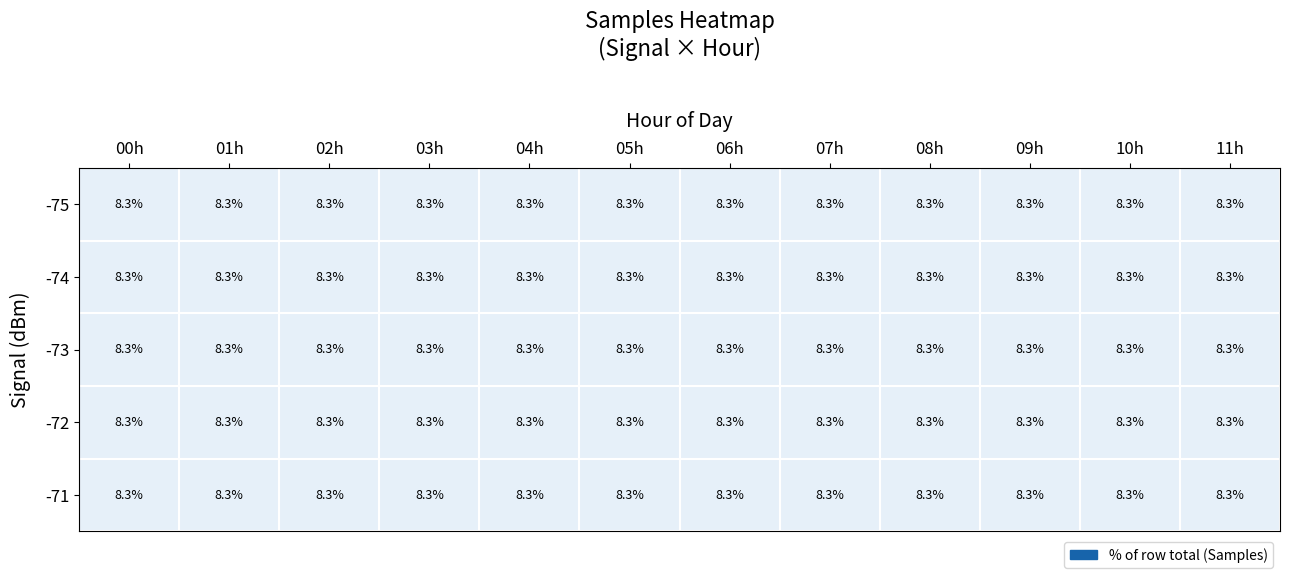

True or false: -72 has a value of 8.3 at 09h.

True